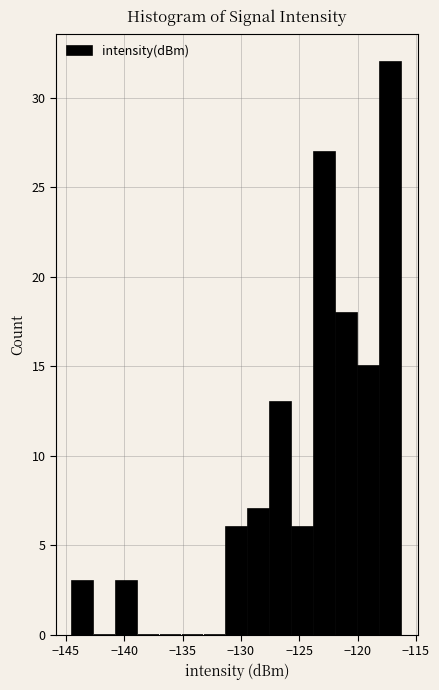

Read against the x-axis, roughly where is the centre of the tallest bar?

-117.0